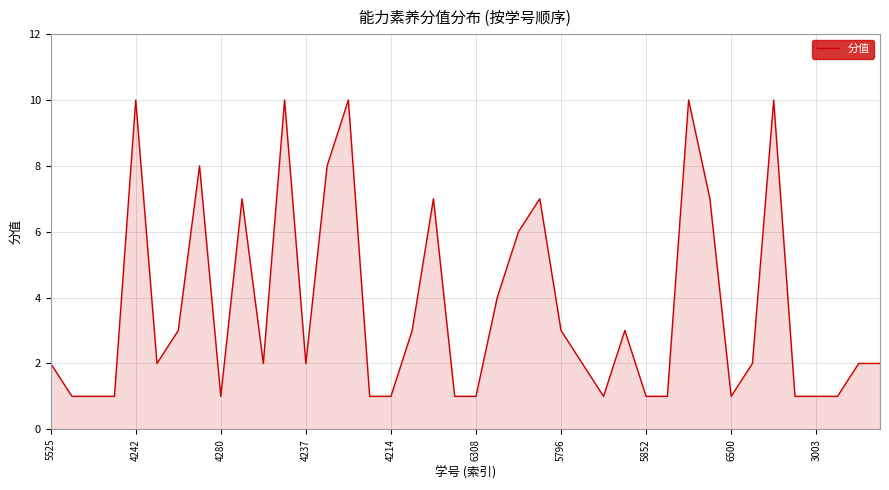

What is the greatest value displayed?

10